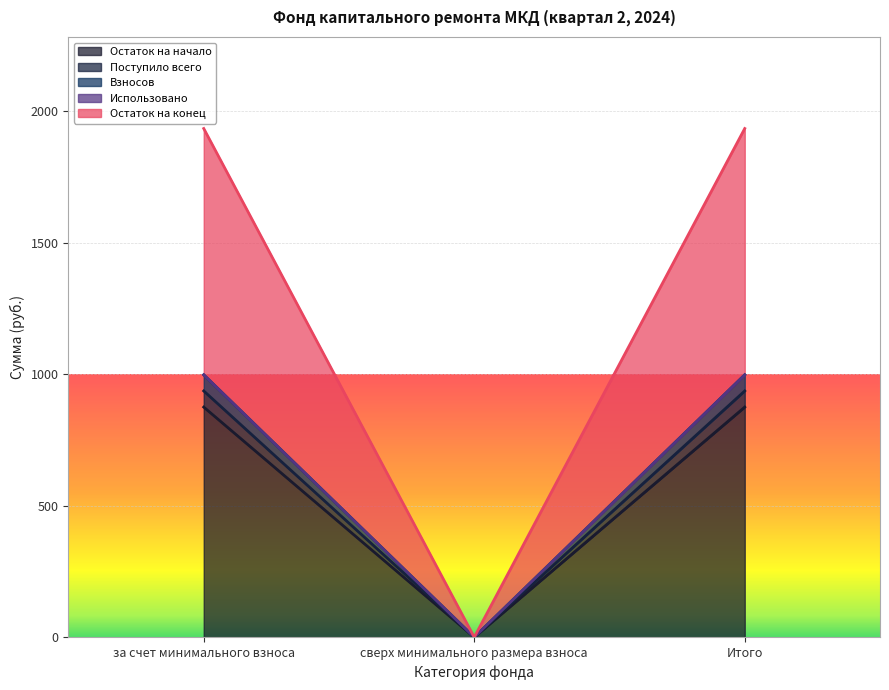

At which label is Взносов closest to 499?

сверх минимального размера взноса